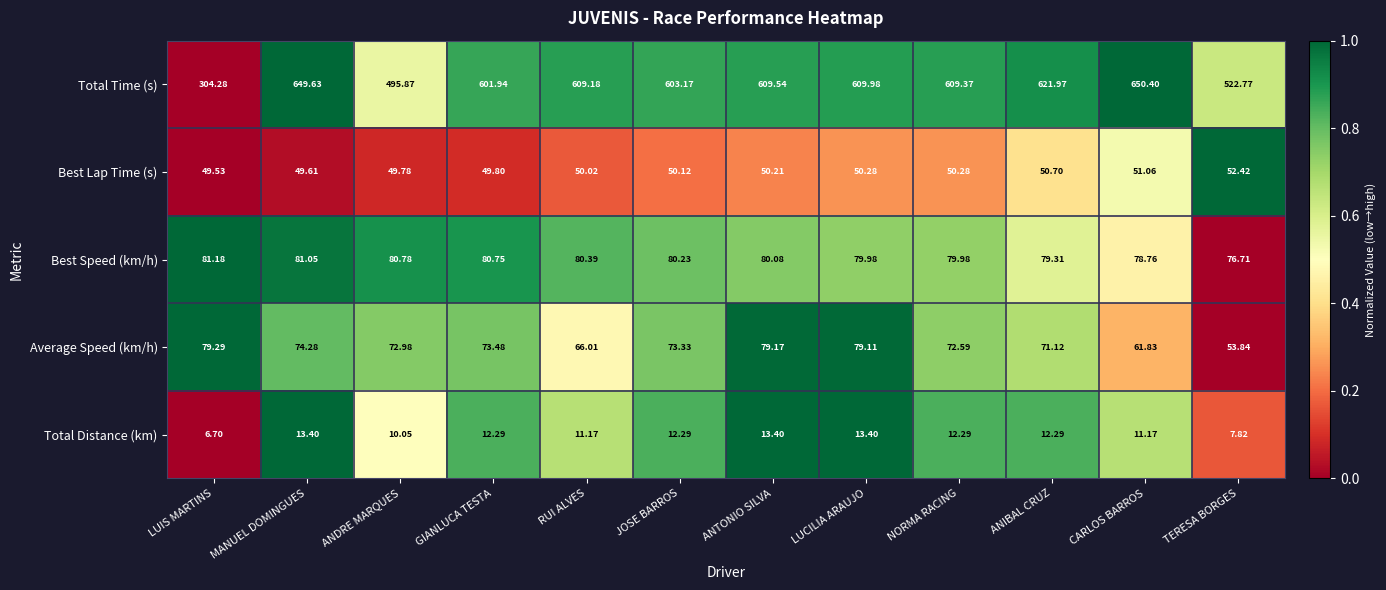

Rank the series by their maximum value, from lowest to highest.

Total Distance (km), Best Lap Time (s), Average Speed (km/h), Best Speed (km/h), Total Time (s)